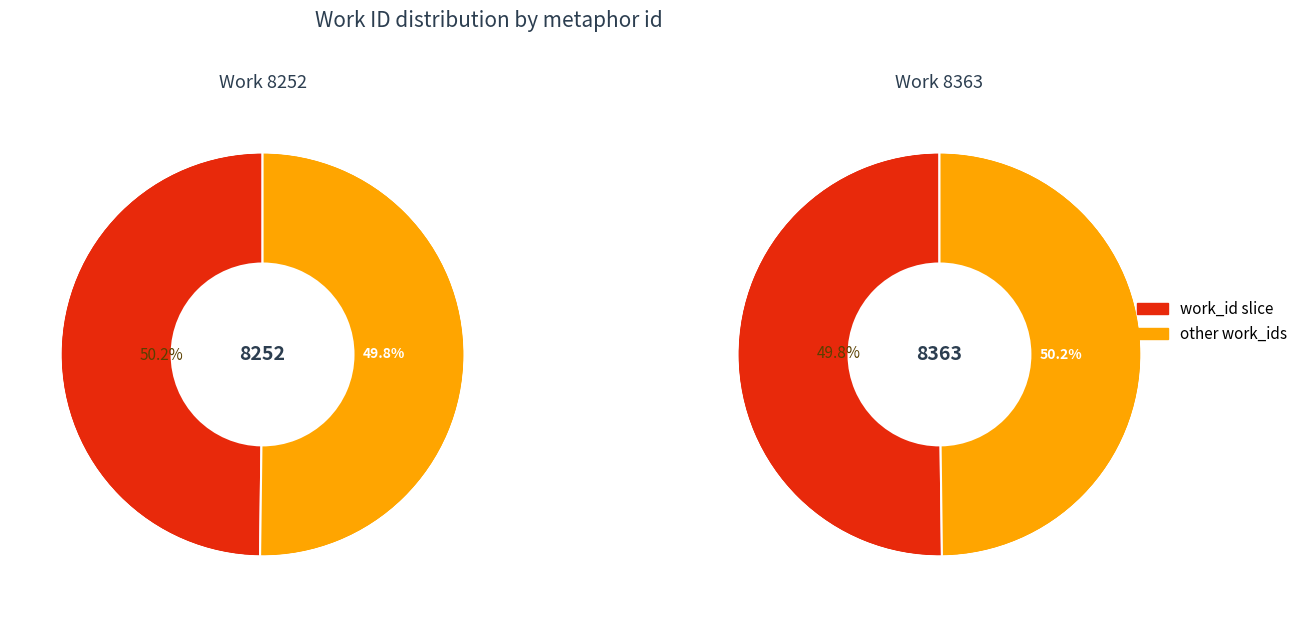

Which slice is the smallest?

8252